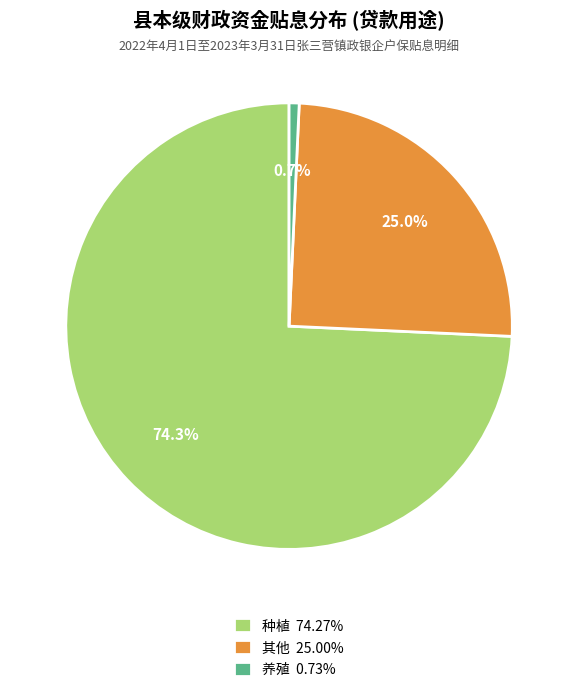

Is there a majority slice in this chart?

Yes